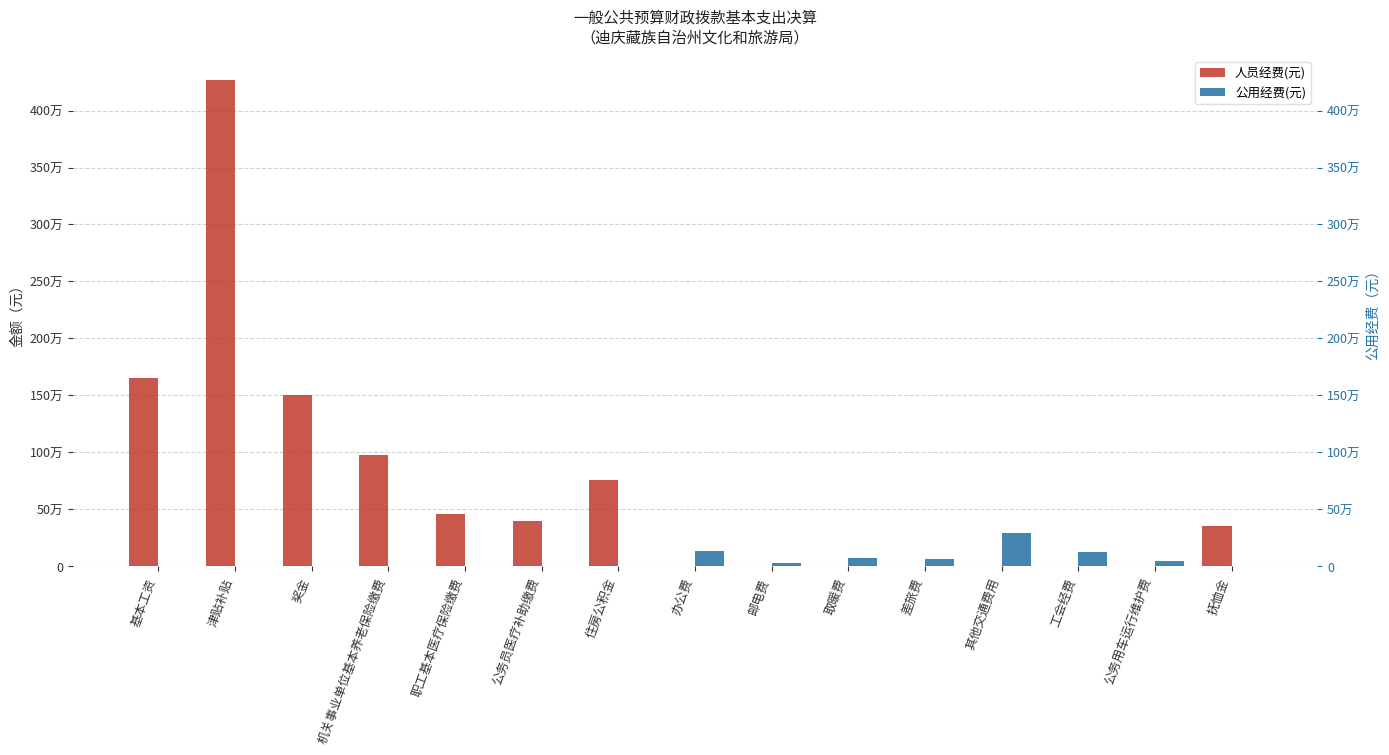

Between 取暖费 and 工会经费, which series saw the biggest shift?

公用经费(元)